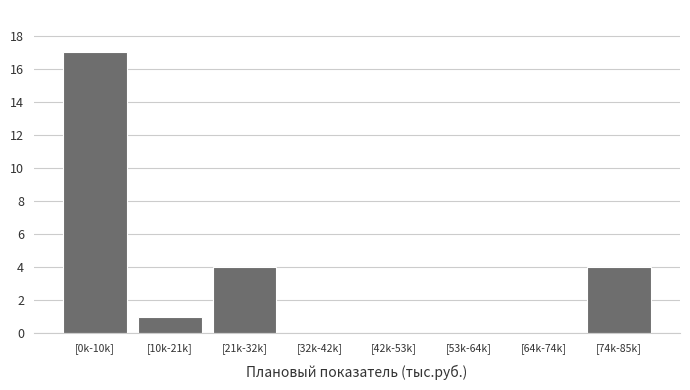

Reading right to left, extract all data points from this chart.

[74k-85k]=4	[64k-74k]=0	[53k-64k]=0	[42k-53k]=0	[32k-42k]=0	[21k-32k]=4	[10k-21k]=1	[0k-10k]=17